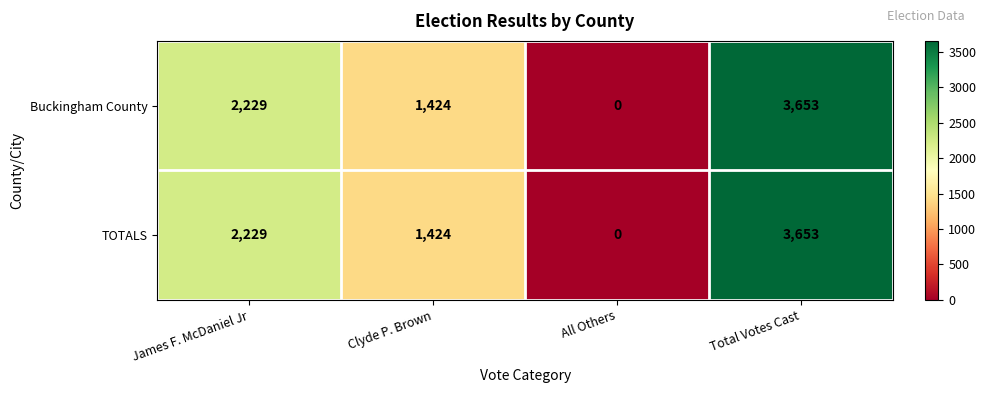

What is the total value across all series at Clyde P. Brown?

2848